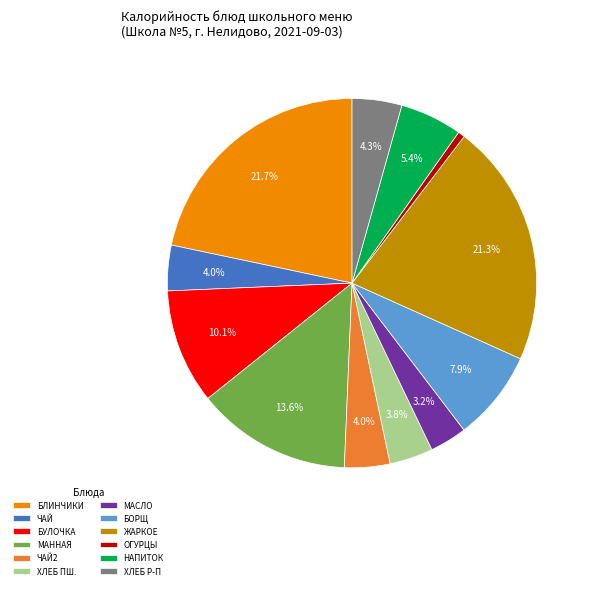

How many slices are in this pie chart?

12